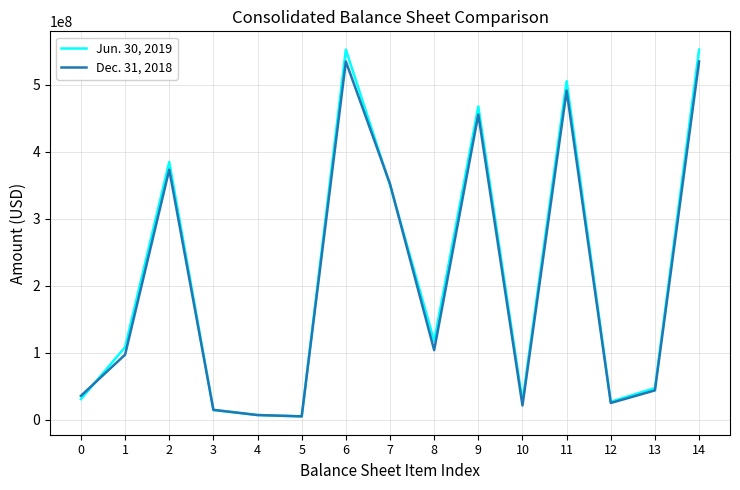

The value of Jun. 30, 2019 at 1 is 108128606. True or false?

True